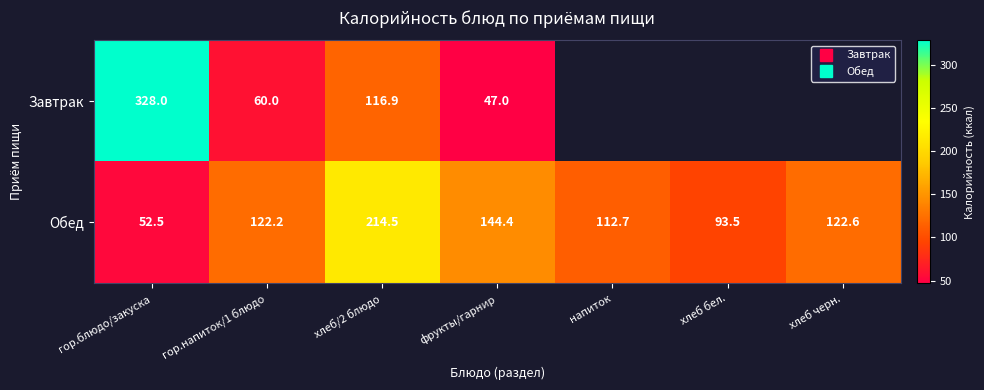

True or false: Завтрак has a value of 47.0 at фрукты/гарнир.

True